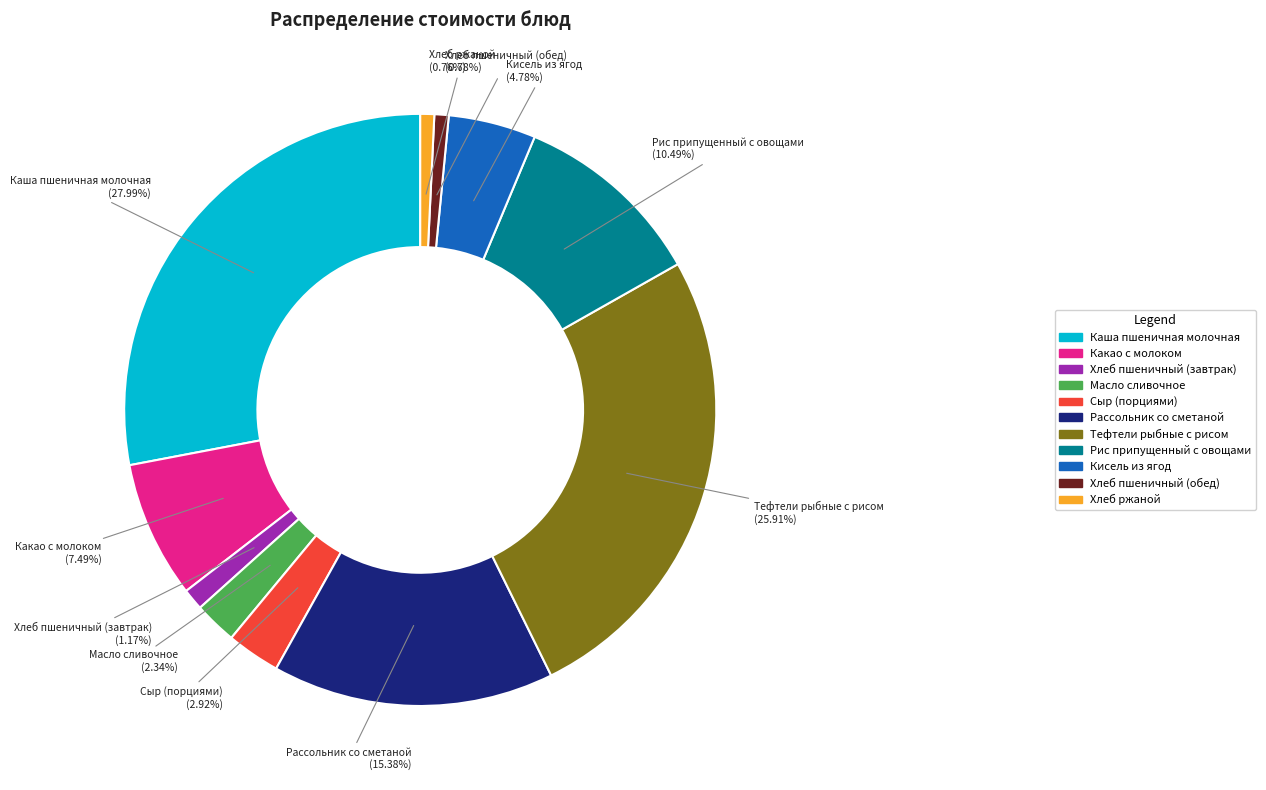

Is Хлеб пшеничный (обед) the majority of the pie?

No